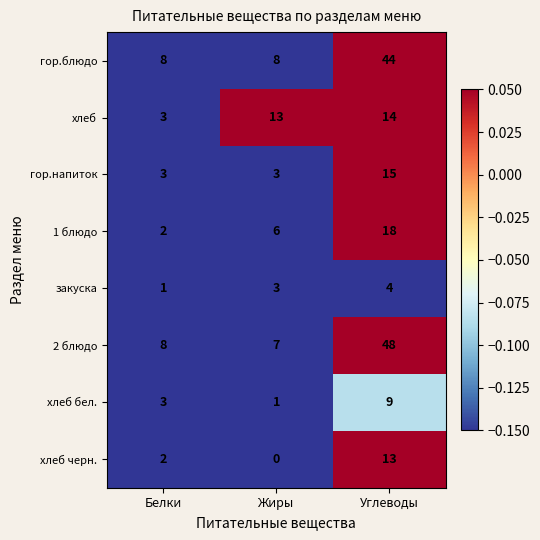

What is the minimum value for гор.блюдо?

8